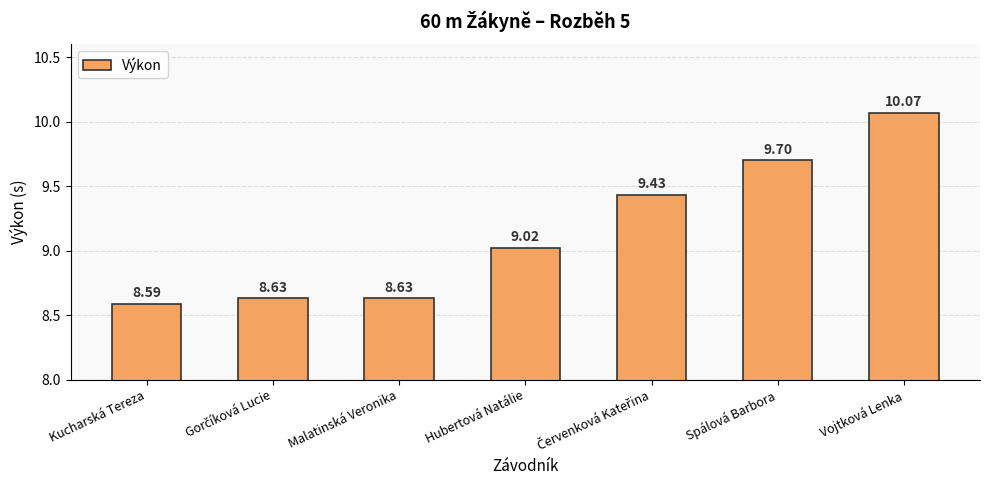

What is the ratio of the value at Kucharská Tereza to the value at Malatinská Veronika?

1.0